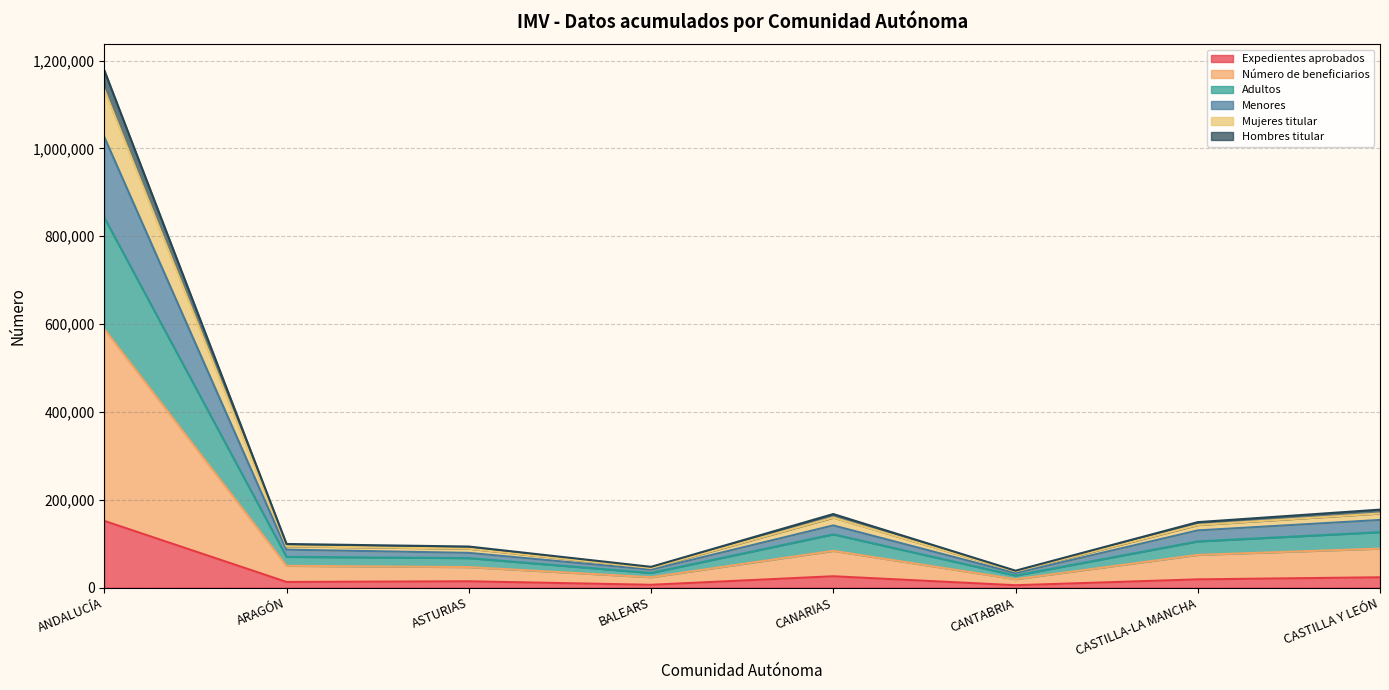

At which category is the sum across all series the highest?

ANDALUCÍA